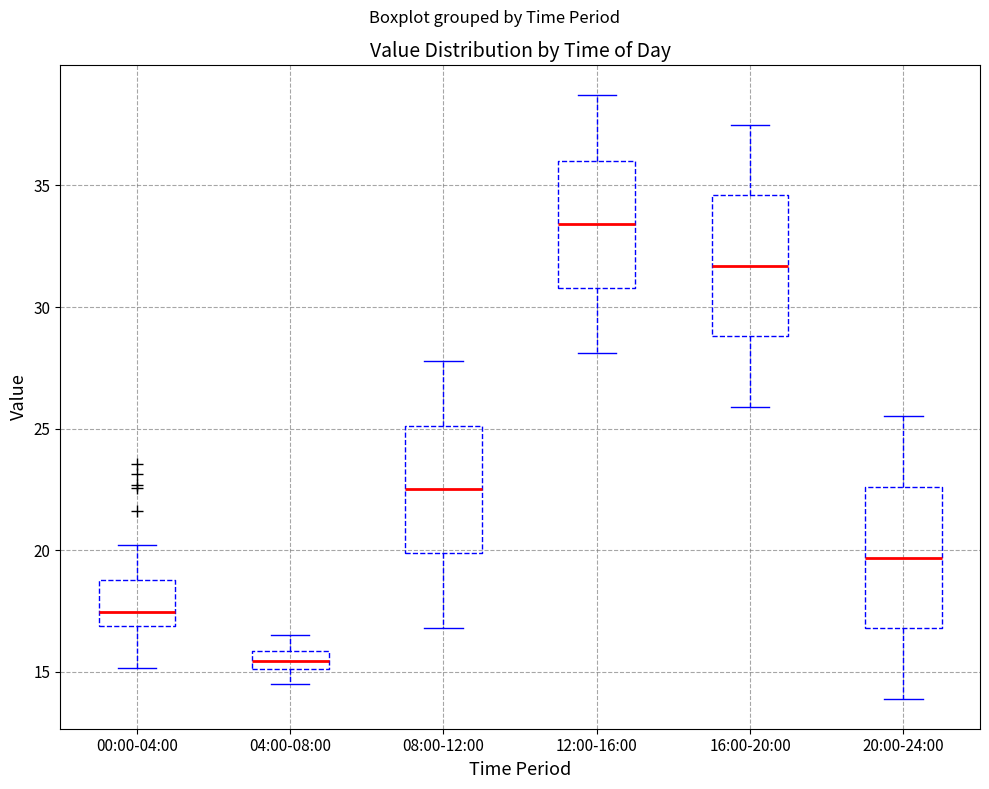

Reading left to right, transcribe this box plot: for each box, give where its median line is, the range the box spans, and where its two whiskers end, as read against the y-axis. The values are not printed on the chart, so give them approximately, as read against the axis.

00:00-04:00: median 17.5, box 17.0 to 19.0, whiskers 15.0 to 20.0
04:00-08:00: median 15.5, box 15.0 to 16.0, whiskers 14.5 to 16.5
08:00-12:00: median 22.5, box 20.0 to 25.0, whiskers 17.0 to 28.0
12:00-16:00: median 33.5, box 31.0 to 36.0, whiskers 28.0 to 38.5
16:00-20:00: median 31.5, box 29.0 to 34.5, whiskers 26.0 to 37.5
20:00-24:00: median 19.5, box 17.0 to 22.5, whiskers 14.0 to 25.5